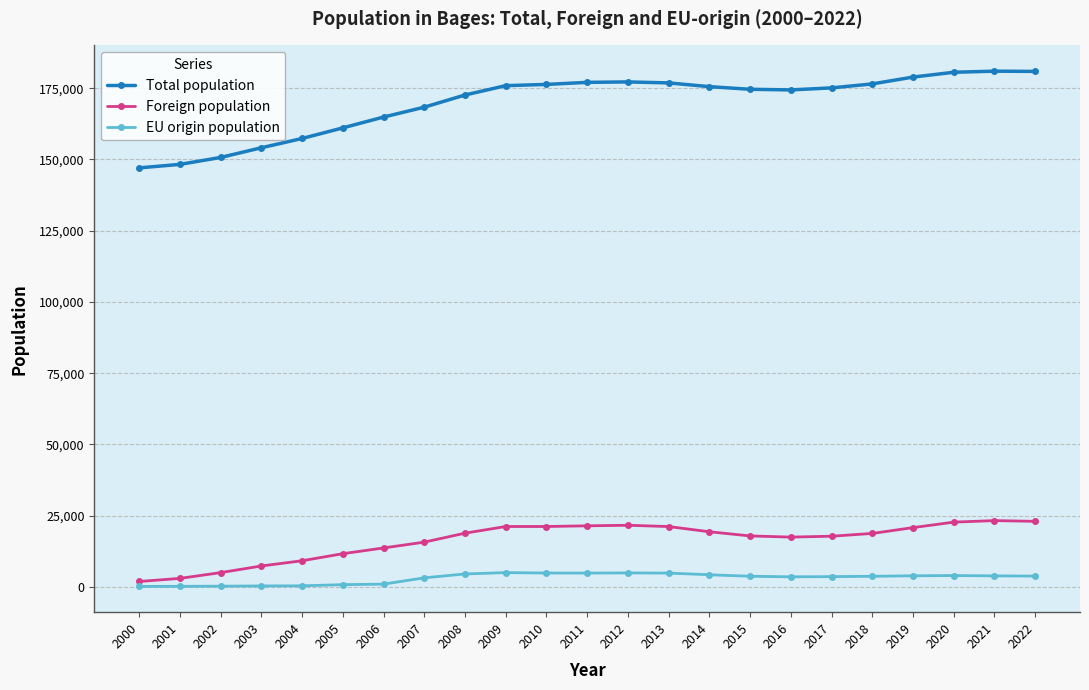

True or false: EU origin population and Total population intersect in this chart.

False